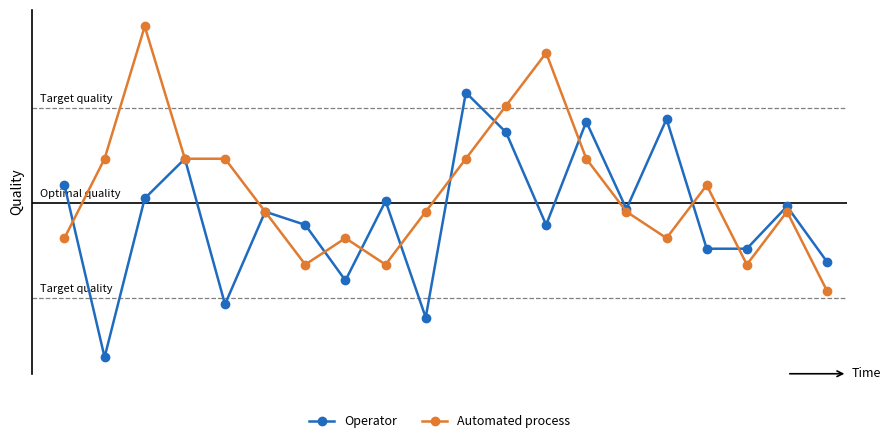

True or false: Operator has more than 0 points higher than both neighbors.

True